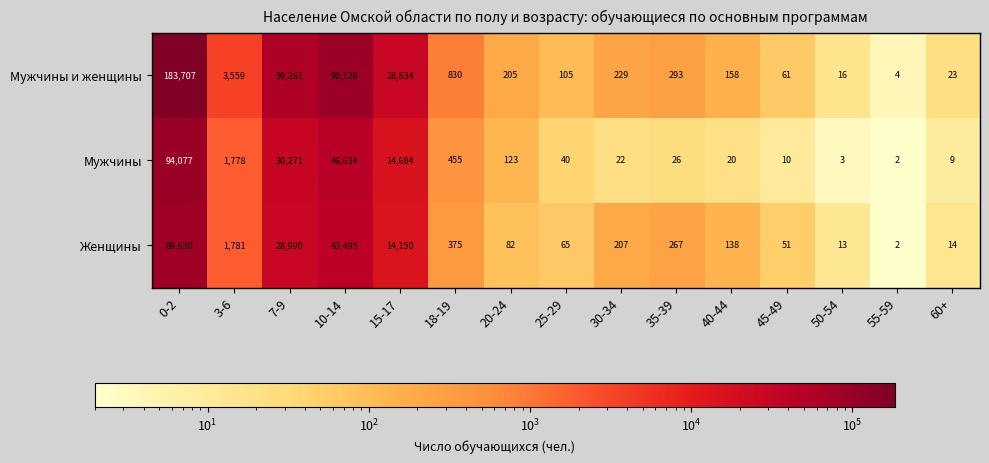

What is the spread (max minus min) of values at 20-24?

123